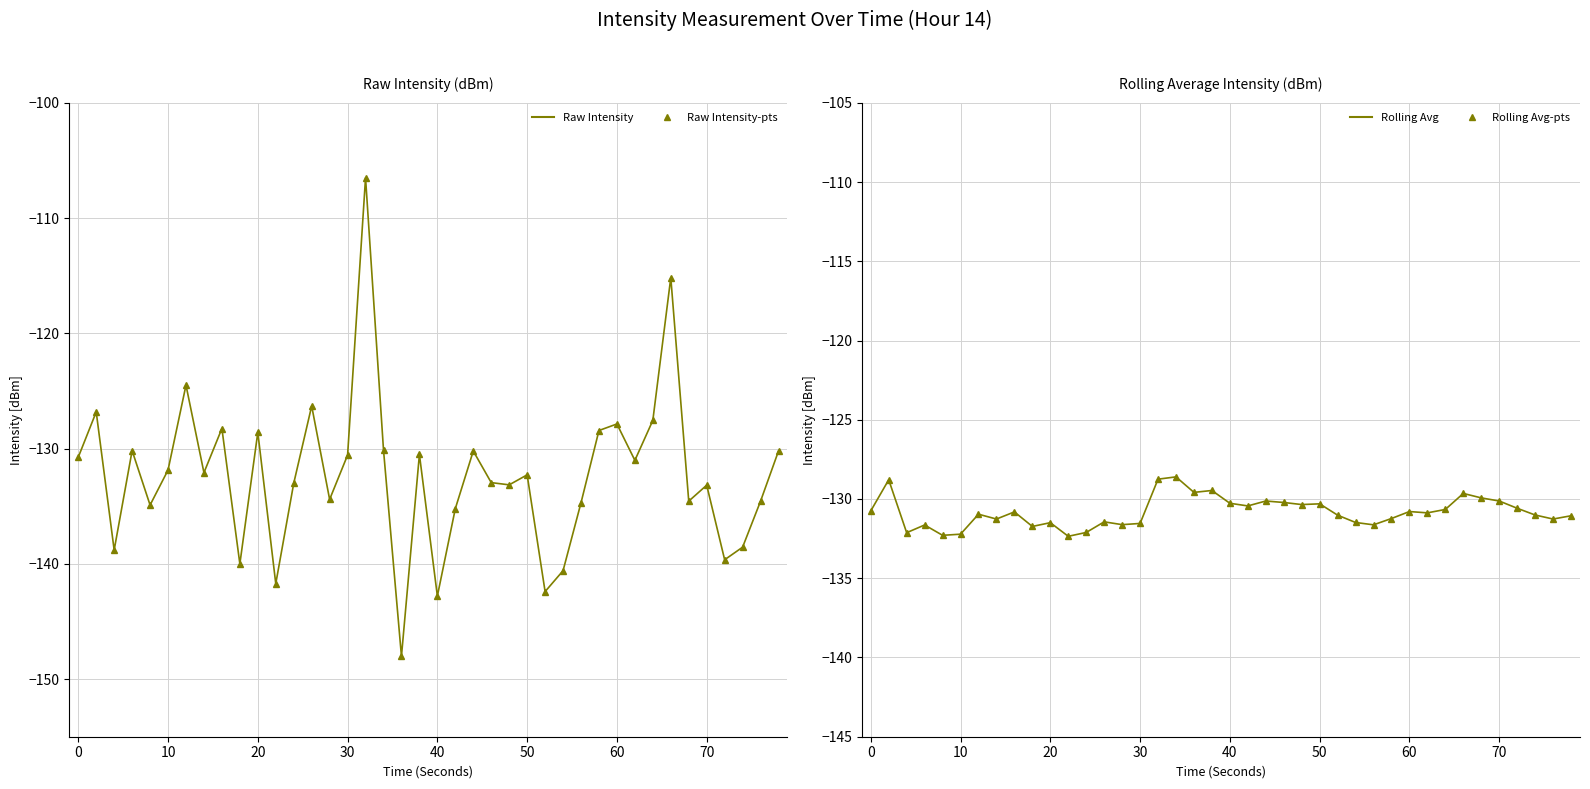

True or false: Raw Intensity-pts and Raw Intensity intersect in this chart.

False